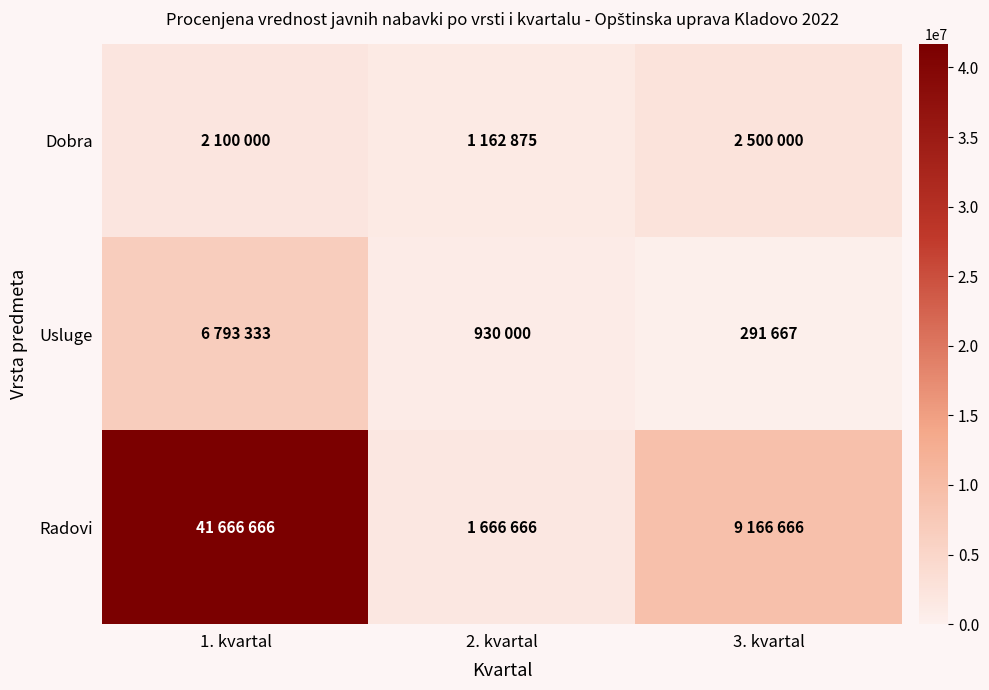

At how many categories does at least one series exceed 803954?

3